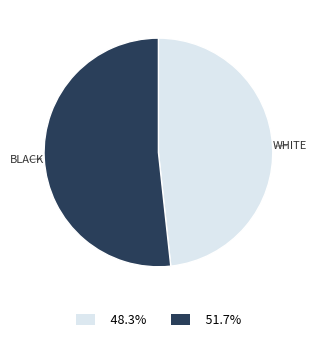

Is there a majority slice in this chart?

Yes